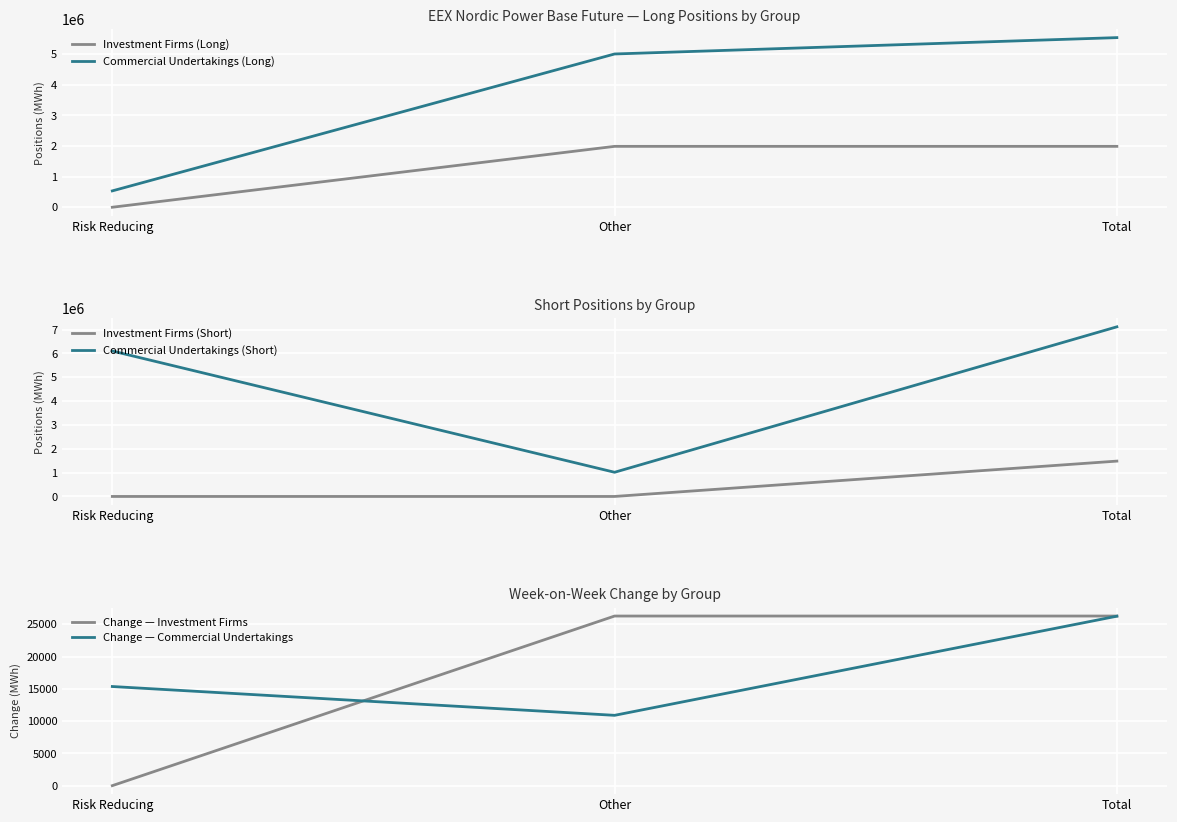

What value does the Change — Investment Firms series have at Total?

26280